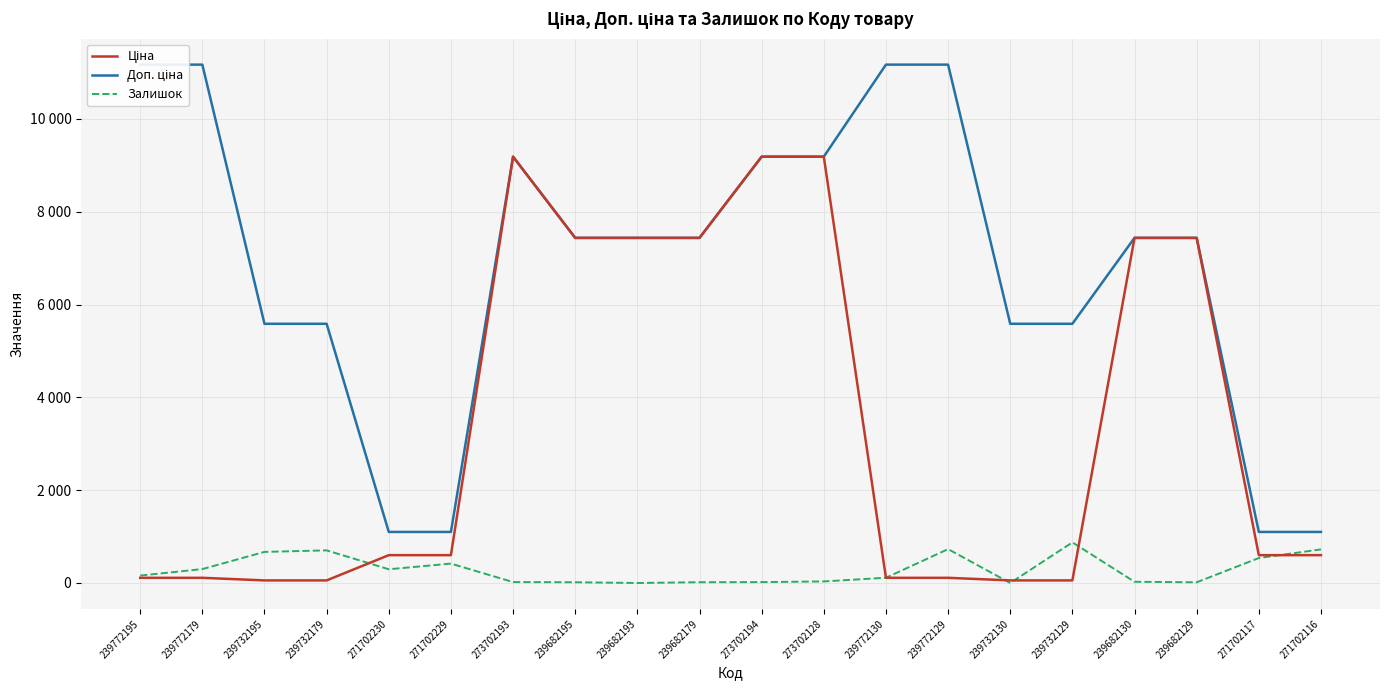

What position from the right is 271702230?

16